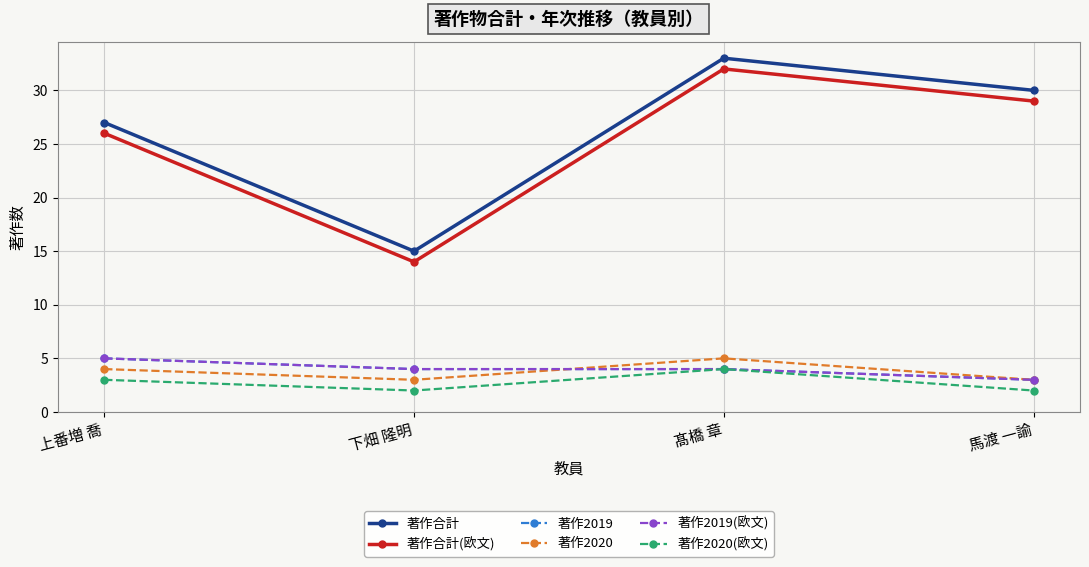

Does the chart have visible grid lines?

Yes